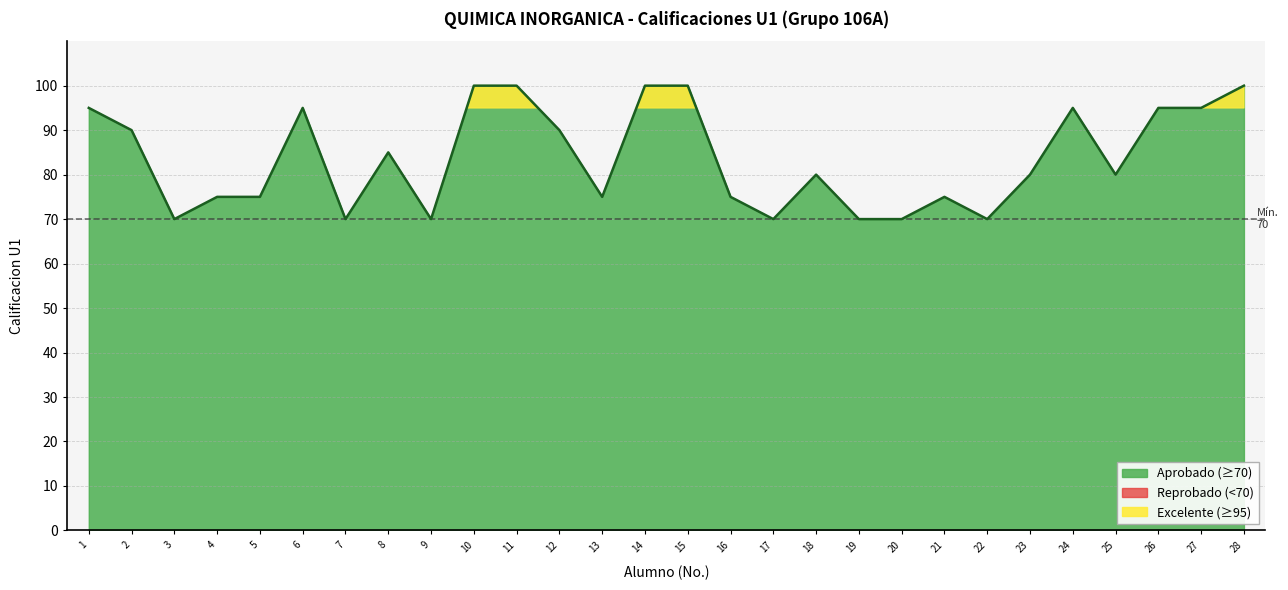

What is the minimum value shown in the chart?

70